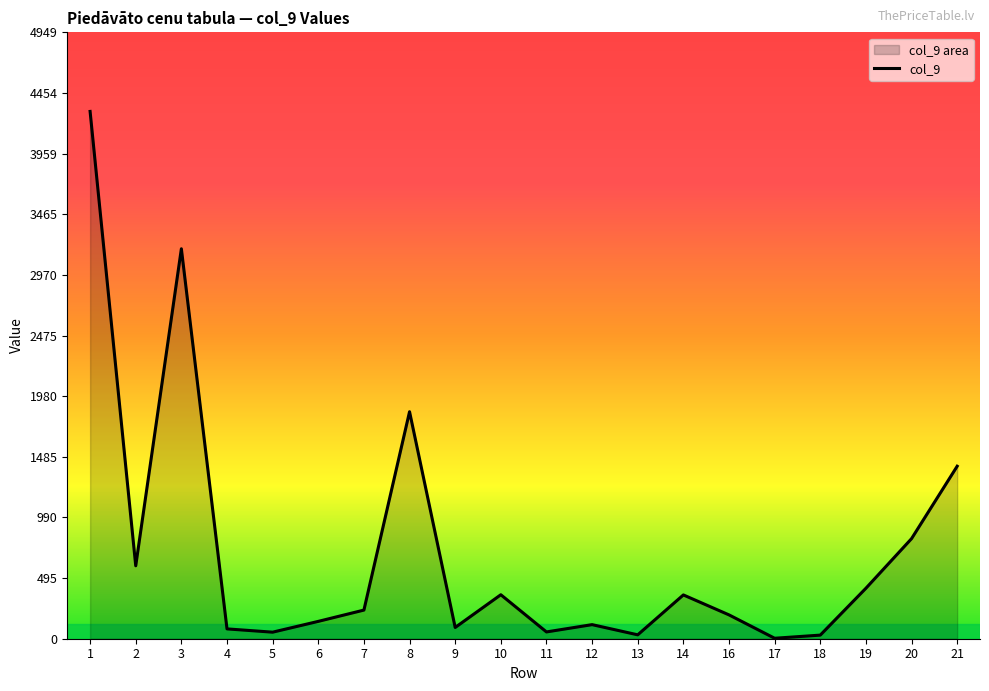

How many distinct data groups are displayed?

1